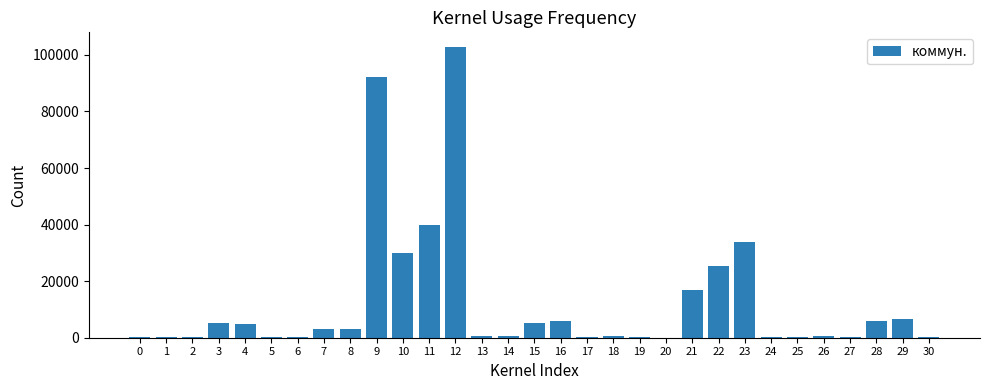

What is the maximum value shown in the chart?

102838.4